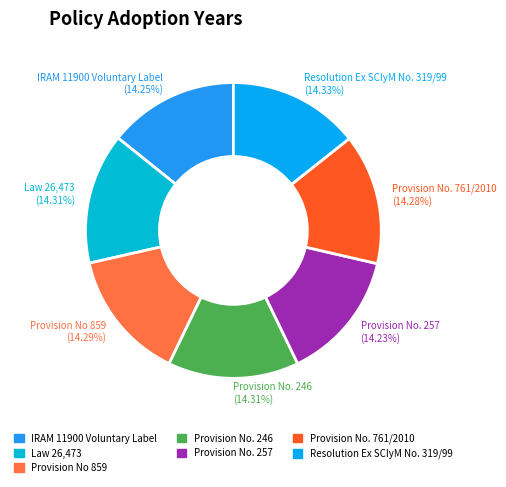

To the nearest percent, what percentage of the pie is IRAM 11900 Voluntary Label?

14%